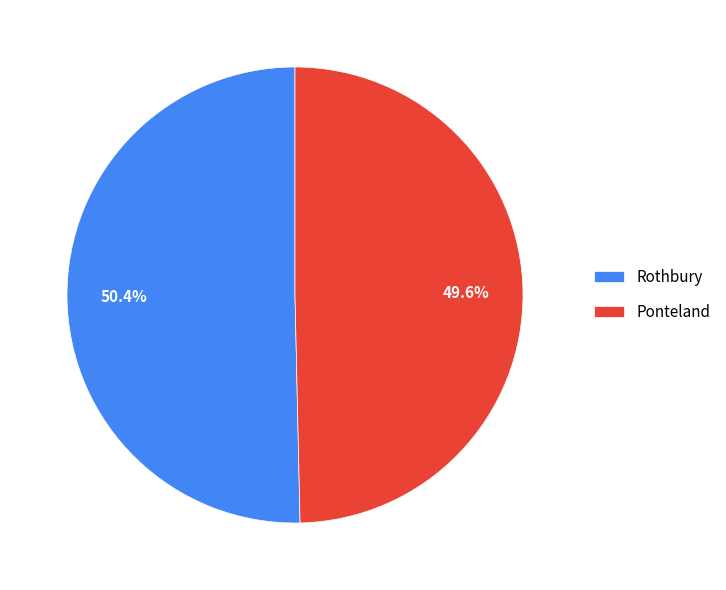

Approximately how many times larger is the value at Ponteland compared to Rothbury?

1.0